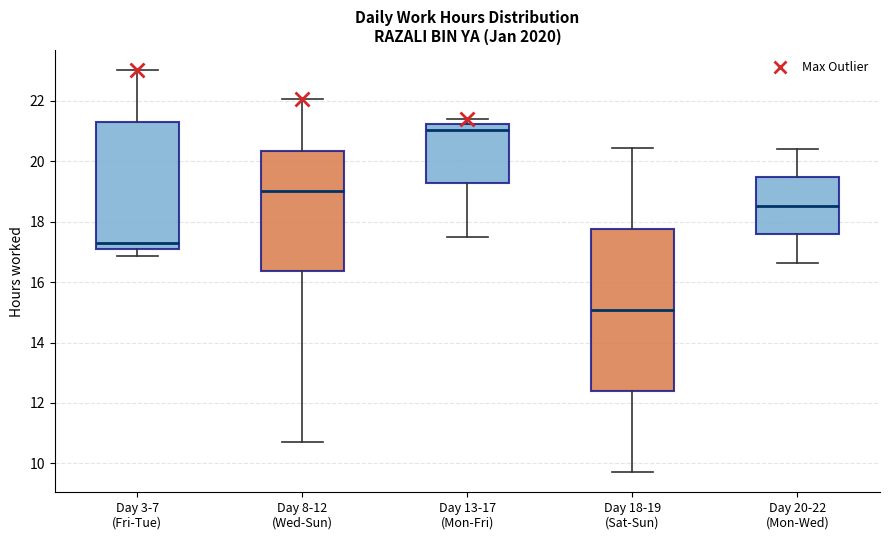

Reading left to right, transcribe this box plot: for each box, give where its median line is, the range the box spans, and where its two whiskers end, as read against the y-axis. The values are not printed on the chart, so give them approximately, as read against the axis.

Day 3-7 (Fri-Tue): median 17.4, box 17.0 to 21.2, whiskers 16.8 to 23.0
Day 8-12 (Wed-Sun): median 19.0, box 16.4 to 20.4, whiskers 10.8 to 22.0
Day 13-17 (Mon-Fri): median 21.0, box 19.2 to 21.2, whiskers 17.6 to 21.4
Day 18-19 (Sat-Sun): median 15.0, box 12.4 to 17.8, whiskers 9.8 to 20.4
Day 20-22 (Mon-Wed): median 18.6, box 17.6 to 19.4, whiskers 16.6 to 20.4